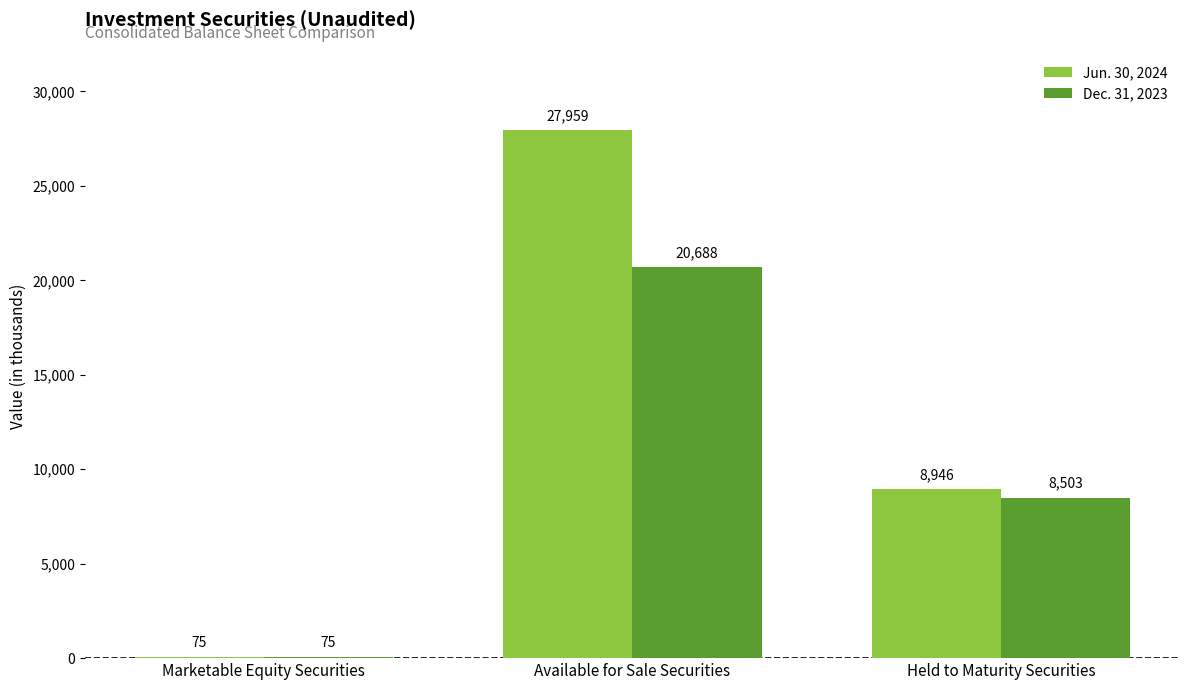

What is the difference between the Jun. 30, 2024 values at Available for Sale Securities and Marketable Equity Securities?

27884